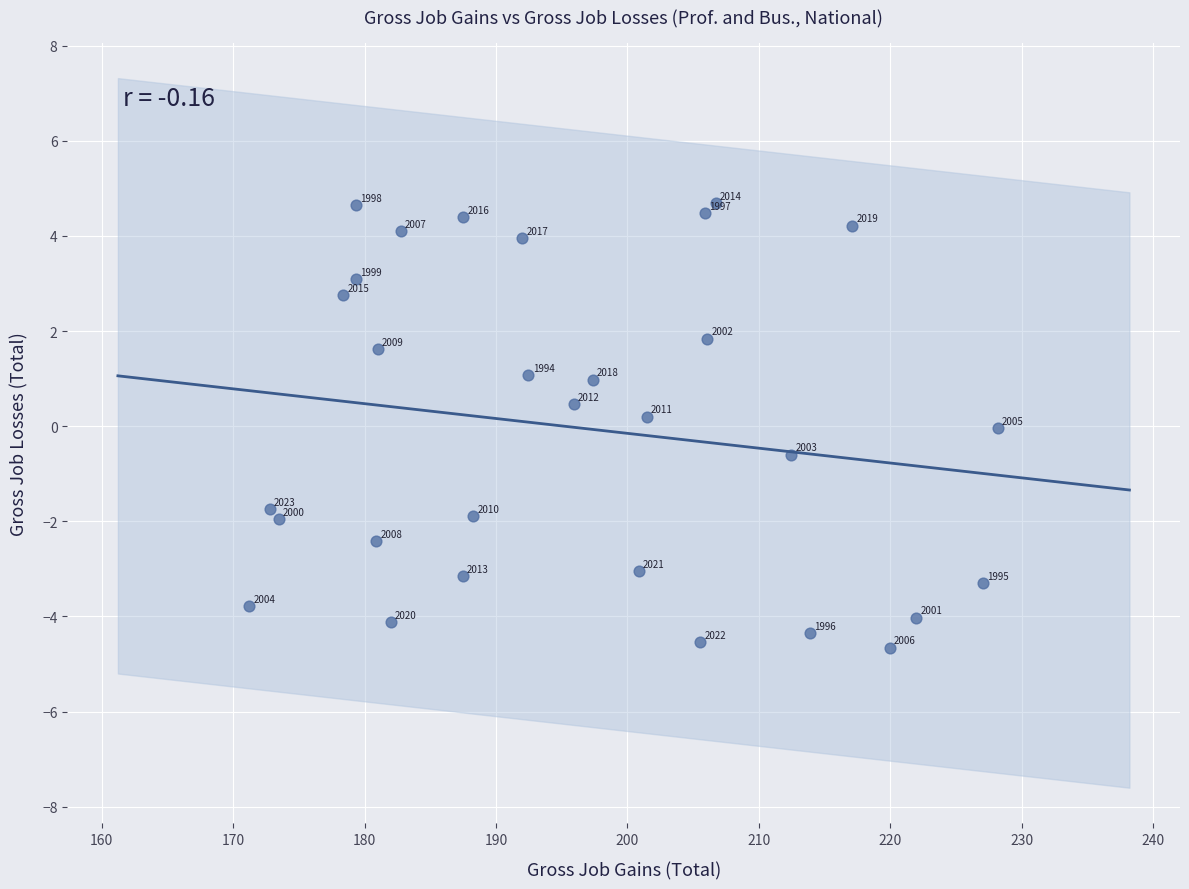

What is the range of Y values (max minus min)?

9.4